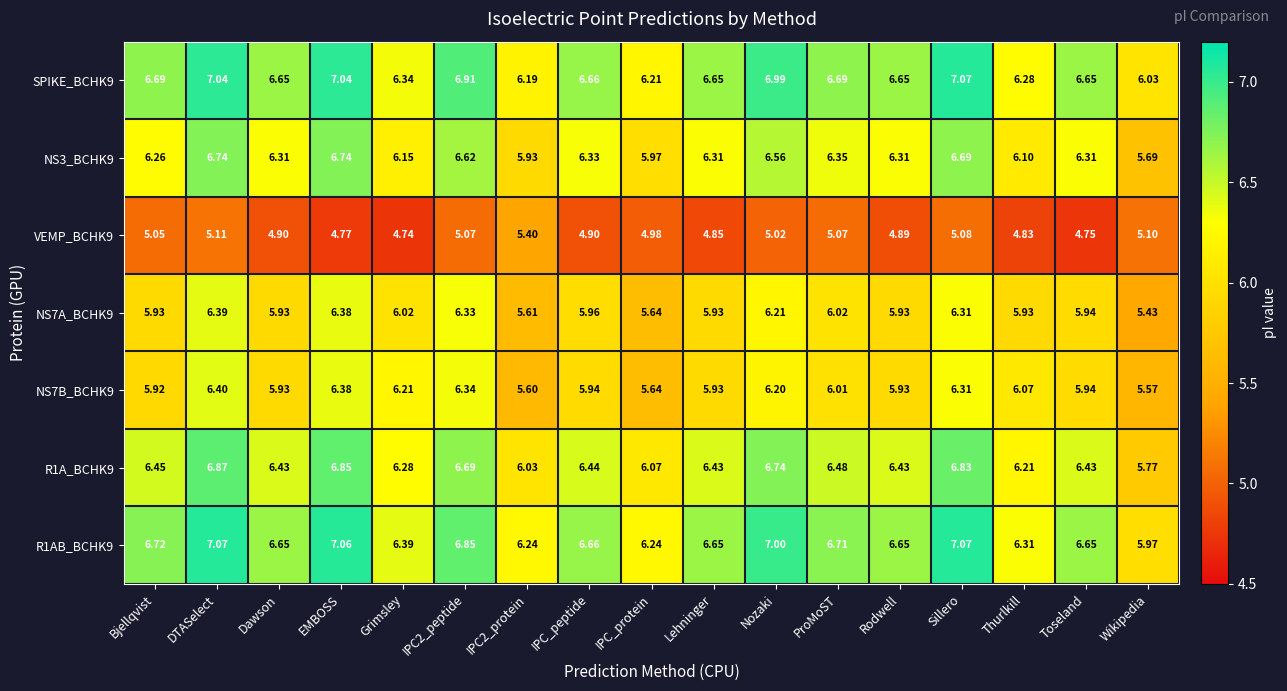

Which label corresponds to the smallest value in the chart?

Grimsley